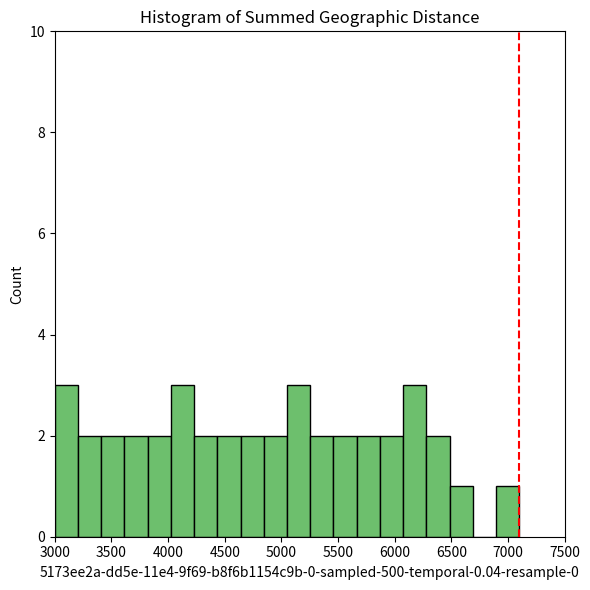

Reading left to right, transcribe this chart: for each bar, give the range it covers on the x-axis and its height. Neither the bar edges nor the heights are printed on the chart, so give them approximately, as read against the axes.

3000 to 3205: 3
3205 to 3410: 2
3410 to 3615: 2
3615 to 3820: 2
3820 to 4025: 2
4025 to 4230: 3
4230 to 4435: 2
4435 to 4640: 2
4640 to 4845: 2
4845 to 5050: 2
5050 to 5255: 3
5255 to 5460: 2
5460 to 5665: 2
5665 to 5870: 2
5870 to 6075: 2
6075 to 6280: 3
6280 to 6485: 2
6485 to 6690: 1
6690 to 6895: 0
6895 to 7100: 1